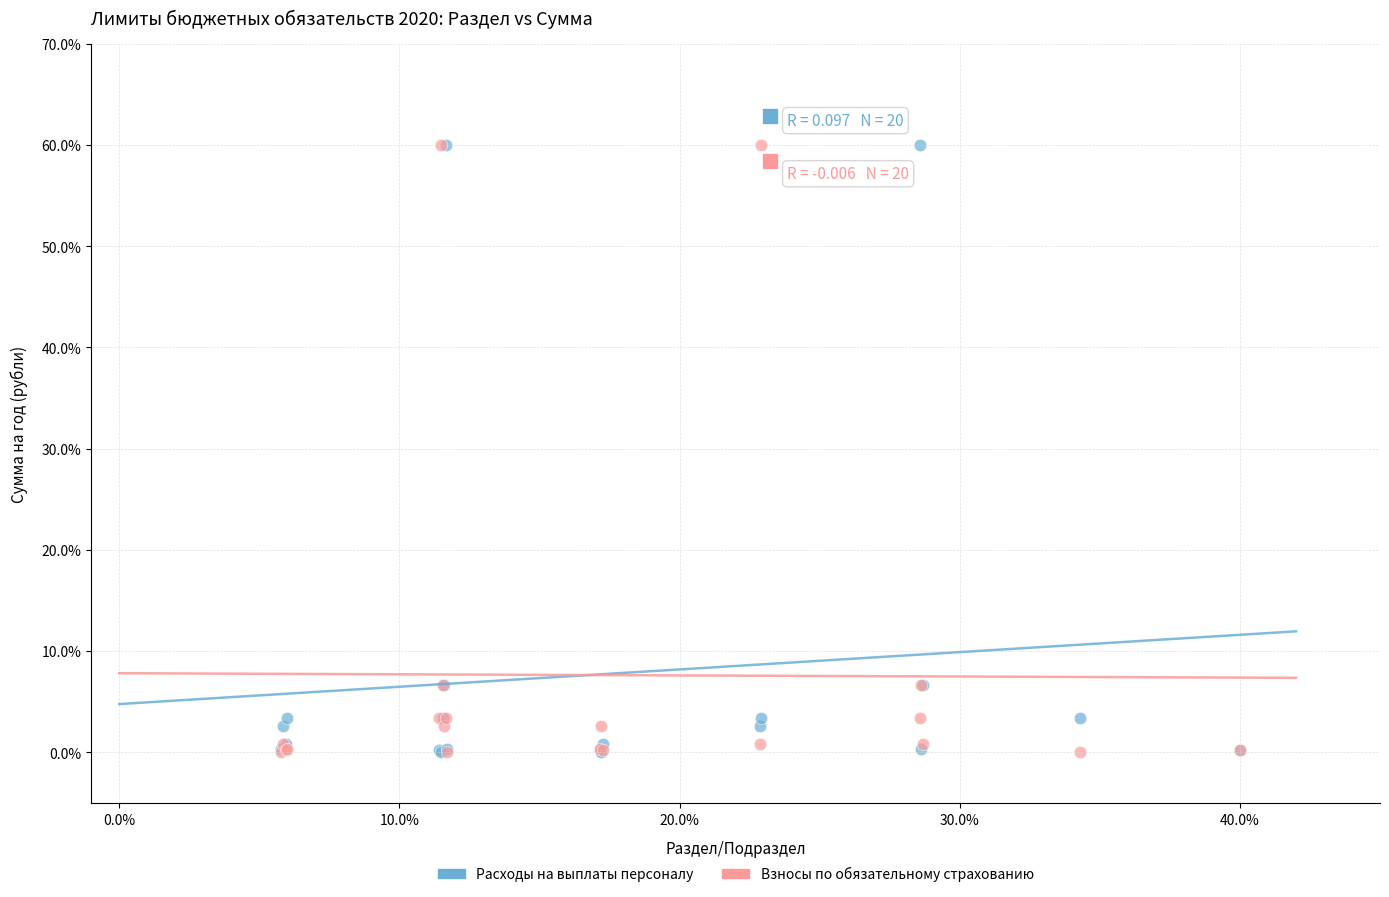

What are all the series names shown in the legend?

Расходы на выплаты персоналу, Взносы по обязательному страхованию